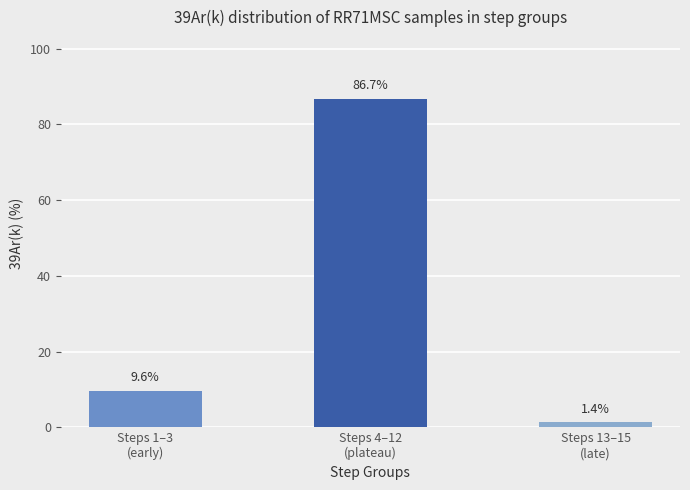

What is the change in value from Steps 4–12
(plateau) to Steps 13–15
(late)?

-85.3